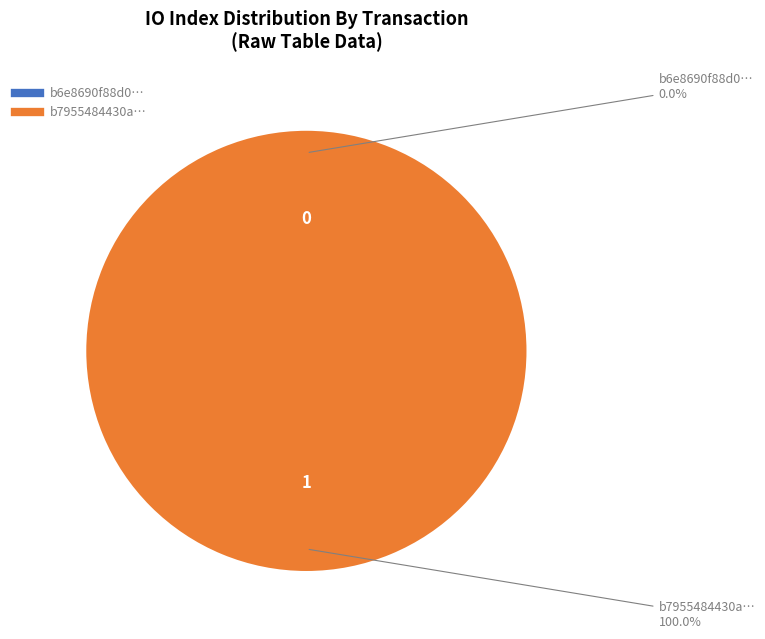

What percentage is the tx_hash_1 slice, to the nearest percent?

100%